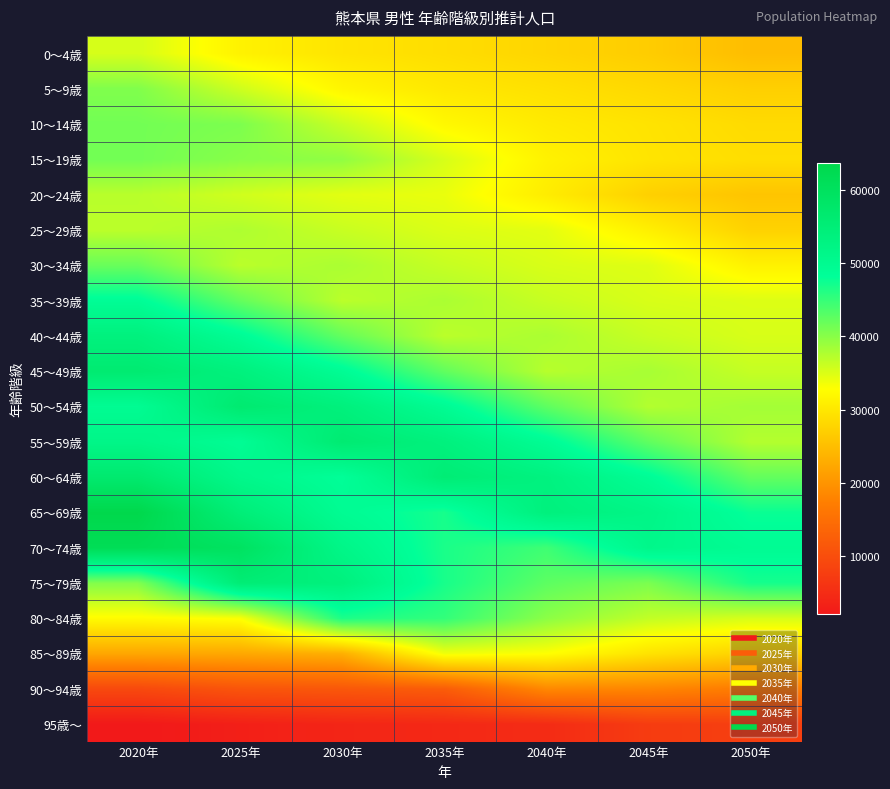

Reading left to right, list all the values displayed in this chart.

0～4歳: 2020年=35351	2025年=31357	2030年=29715	2035年=28896	2040年=27896	2045年=26839	2050年=24999
5～9歳: 2020年=40503	2025年=35845	2030年=31774	2035年=30105	2040年=29264	2045年=28264	2050年=27196
10～14歳: 2020年=41324	2025年=40714	2030年=36189	2035年=32087	2040年=30407	2045年=29563	2050年=28548
15～19歳: 2020年=41339	2025年=40060	2030年=39509	2035年=35266	2040年=31339	2045年=29716	2050年=28917
20～24歳: 2020年=37091	2025年=35701	2030年=34577	2035年=34134	2040年=30684	2045年=27260	2050年=25824
25～29歳: 2020年=36956	2025年=37713	2030年=36186	2035年=35014	2040年=34526	2045年=31029	2050年=27498
30～34歳: 2020年=41910	2025年=37009	2030年=37921	2035年=36298	2040年=35191	2045年=34795	2050年=31292
35～39歳: 2020年=48846	2025年=42221	2030年=36968	2035年=37922	2040年=36230	2045年=35214	2050年=34942
40～44歳: 2020年=53655	2025年=49038	2030年=42231	2035年=36974	2040年=37928	2045年=36192	2050年=35250
45～49歳: 2020年=56187	2025年=53691	2030年=49117	2035年=42369	2040年=37205	2045年=38135	2050年=36358
50～54歳: 2020年=49394	2025年=56370	2030年=53898	2035年=49304	2040年=42567	2045年=37469	2050年=38364
55～59歳: 2020年=51576	2025年=48993	2030年=56023	2035年=53659	2040年=49151	2045年=42463	2050年=37413
60～64歳: 2020年=56704	2025年=51004	2030年=48368	2035年=55404	2040年=53219	2045年=48864	2050年=42241
65～69歳: 2020年=63647	2025年=54811	2030年=49366	2035年=46891	2040年=53787	2045年=51796	2050年=47675
70～74歳: 2020年=61644	2025年=59525	2030年=51568	2035年=46654	2040年=44457	2045年=51074	2050年=49302
75～79歳: 2020年=40396	2025年=55386	2030年=53711	2035年=46821	2040年=42627	2045年=40805	2050年=46951
80～84歳: 2020年=32463	2025年=33155	2030年=46535	2035年=45198	2040年=39816	2045年=36565	2050年=35263
85～89歳: 2020年=22216	2025年=22408	2030年=23256	2035年=33721	2040年=32888	2045年=29508	2050年=27495
90～94歳: 2020年=9250	2025年=11028	2030年=11492	2035年=12215	2040年=18625	2045年=18289	2050年=16920
95歳～: 2020年=2029	2025年=3031	2030年=3901	2035年=4370	2040年=4824	2045年=7312	2050年=7720